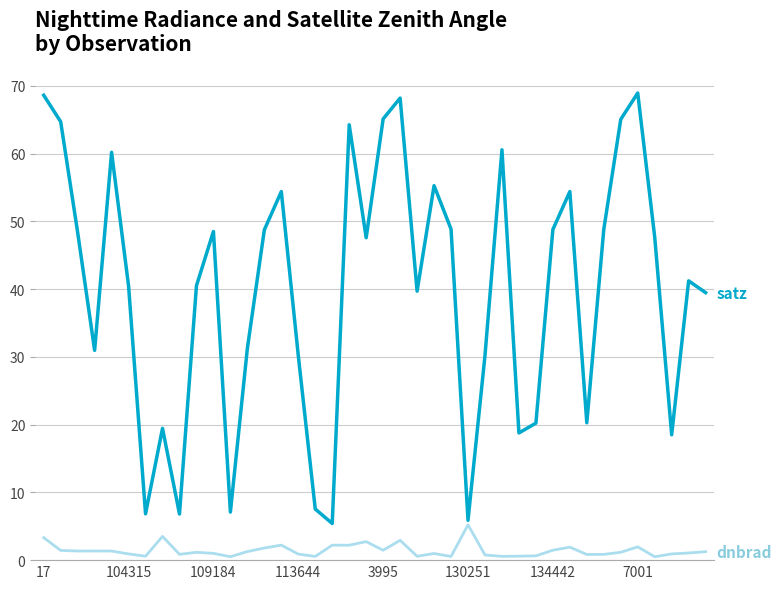

What is the greatest value displayed?

68.9